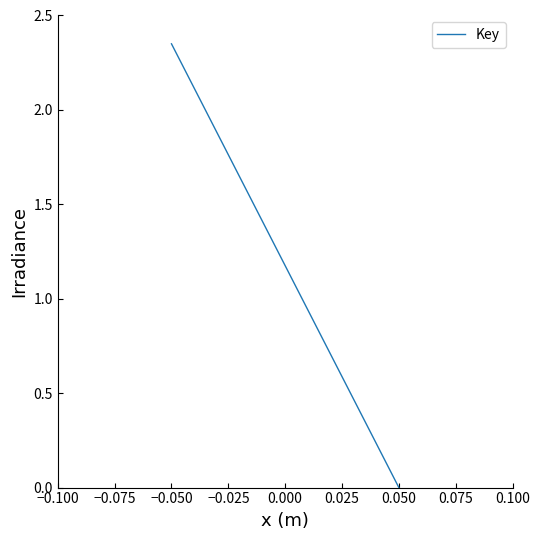

What is the difference between the maximum and minimum values?

2.4